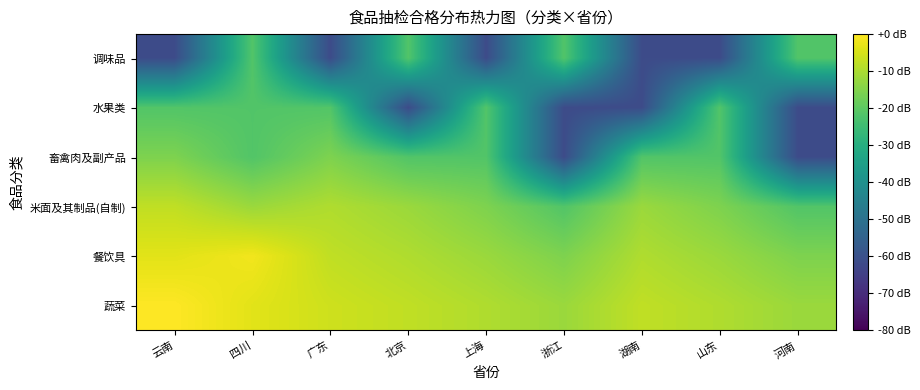

Reading left to right, what are all the values shown in this chart?

蔬菜: 云南=0.0	四川=-3.5	广东=-6.0	北京=-7.6	上海=-9.5	浙江=-12.0	湖南=-7.6	山东=-9.5	河南=-12.0
餐饮具: 云南=-3.5	四川=-1.6	广东=-7.6	北京=-9.5	上海=-12.0	浙江=-15.6	湖南=-9.5	山东=-12.0	河南=-15.6
米面及其制品(自制): 云南=-7.6	四川=-12.0	广东=-9.5	北京=-12.0	上海=-15.6	浙江=-21.6	湖南=-12.0	山东=-15.6	河南=-21.6
畜禽肉及副产品: 云南=-15.6	四川=-21.6	广东=-15.6	北京=-21.6	上海=-21.6	浙江=-61.6	湖南=-21.6	山东=-21.6	河南=-61.6
水果类: 云南=-21.6	四川=-21.6	广东=-21.6	北京=-61.6	上海=-21.6	浙江=-61.6	湖南=-61.6	山东=-21.6	河南=-61.6
调味品: 云南=-61.6	四川=-21.6	广东=-61.6	北京=-21.6	上海=-61.6	浙江=-21.6	湖南=-61.6	山东=-61.6	河南=-21.6